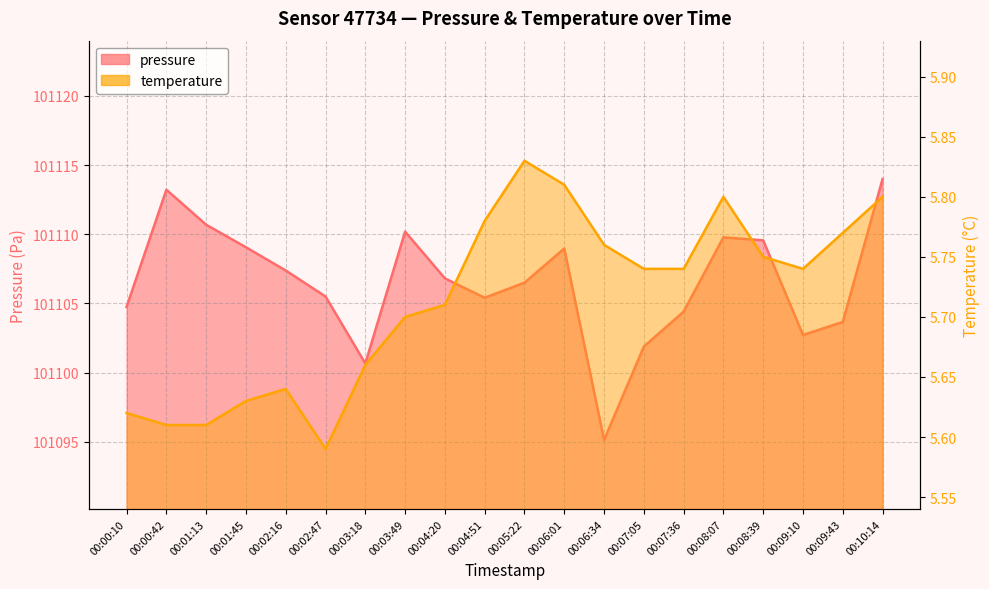

In pressure, how many points are higher than both neighbors (excluding endpoints)?

4